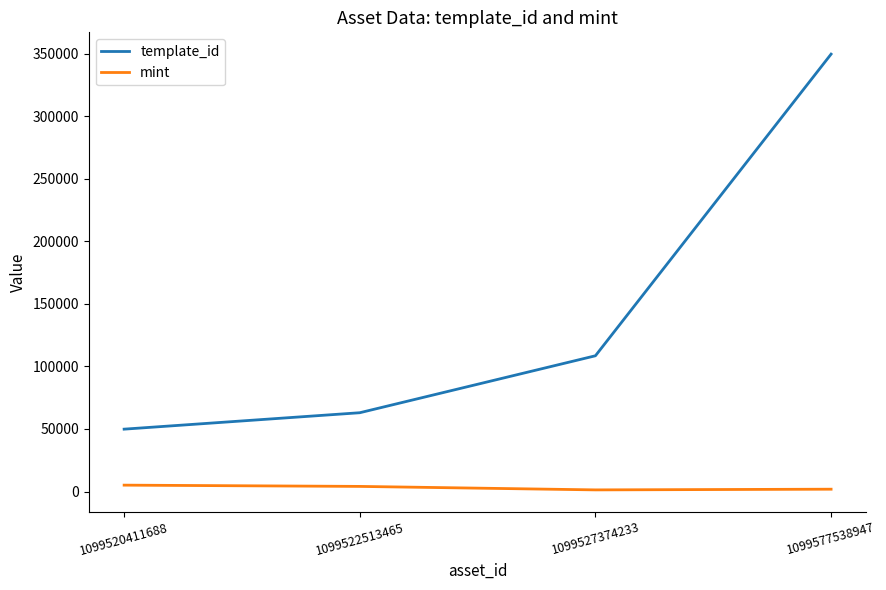

At which label is template_id closest to 199685?

1099527374233